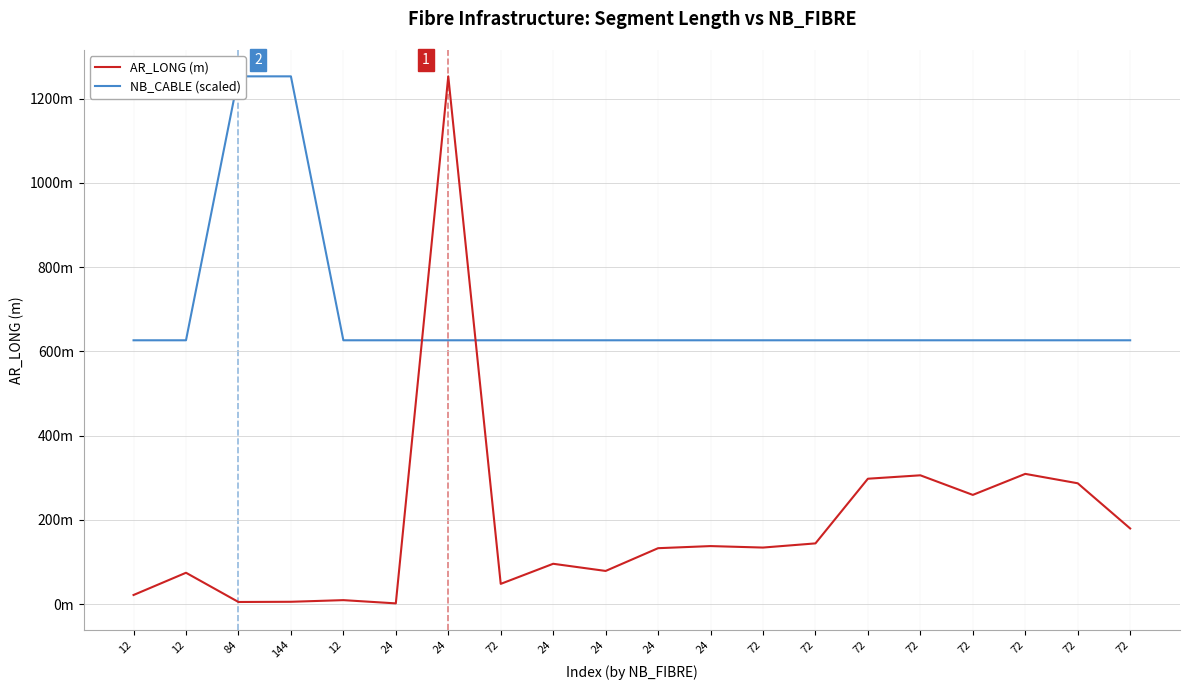

Which series has the largest range (max minus min)?

AR_LONG (m)